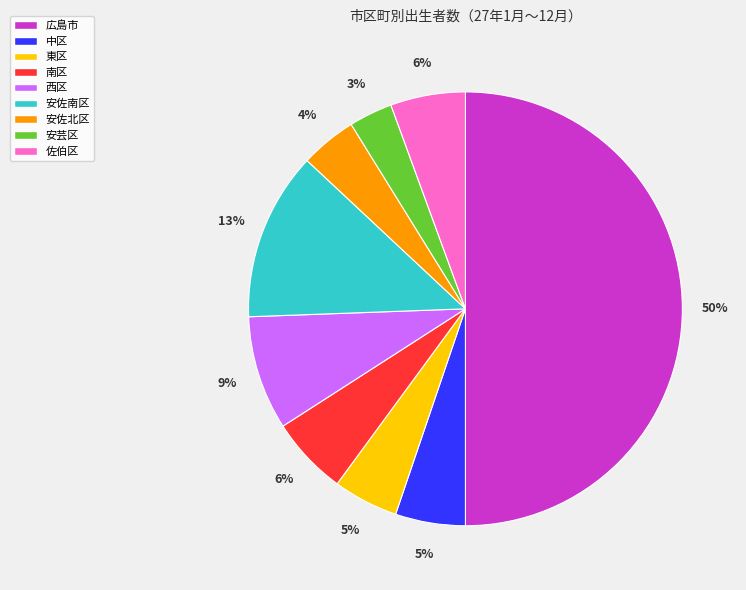

Count the number of slices in the pie.

9